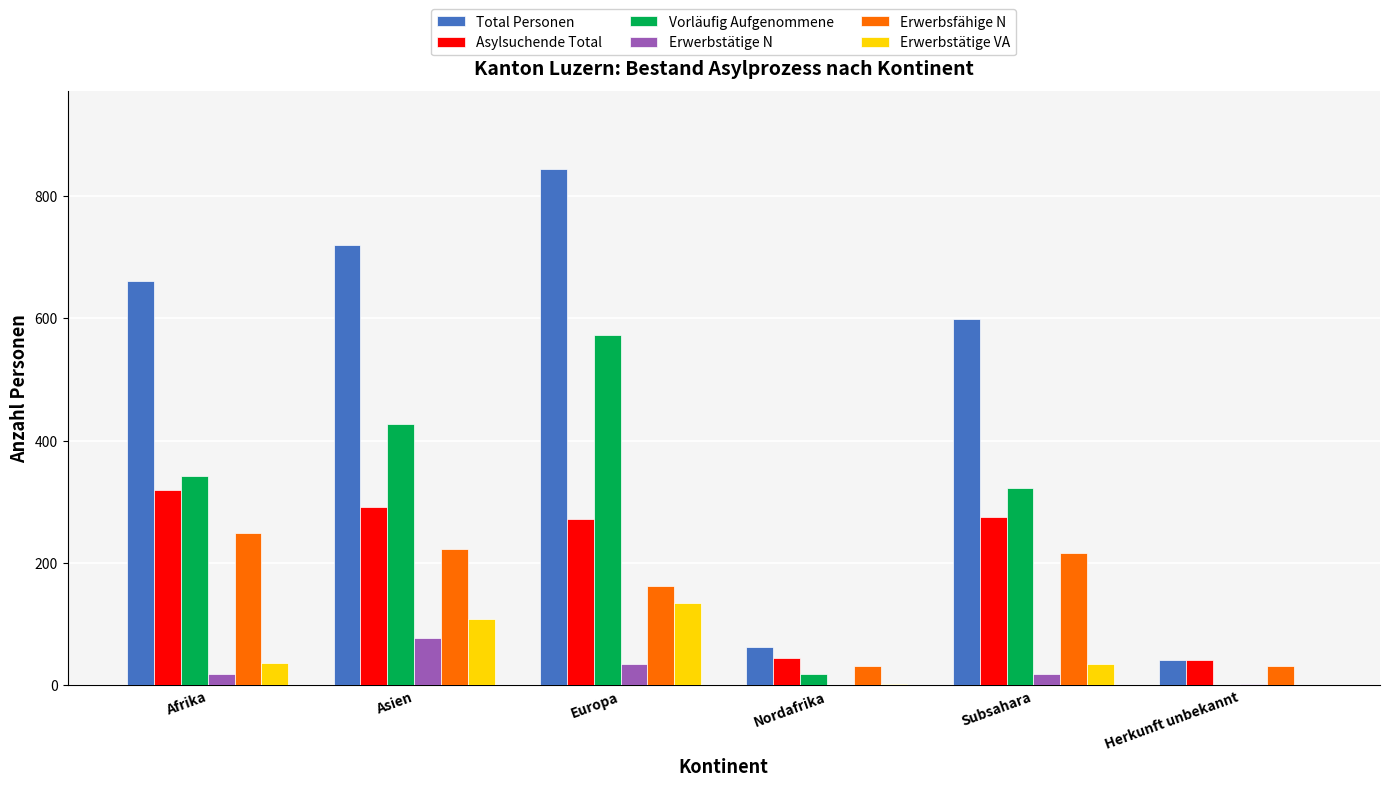

How many groups of bars are there?

6